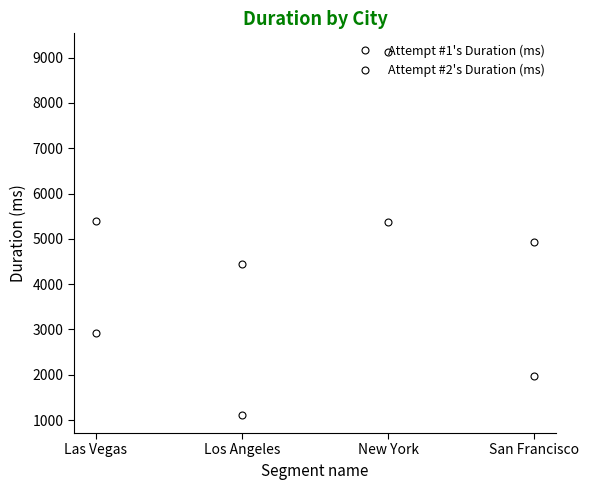

At how many categories does at least one series exceed 8611?

1